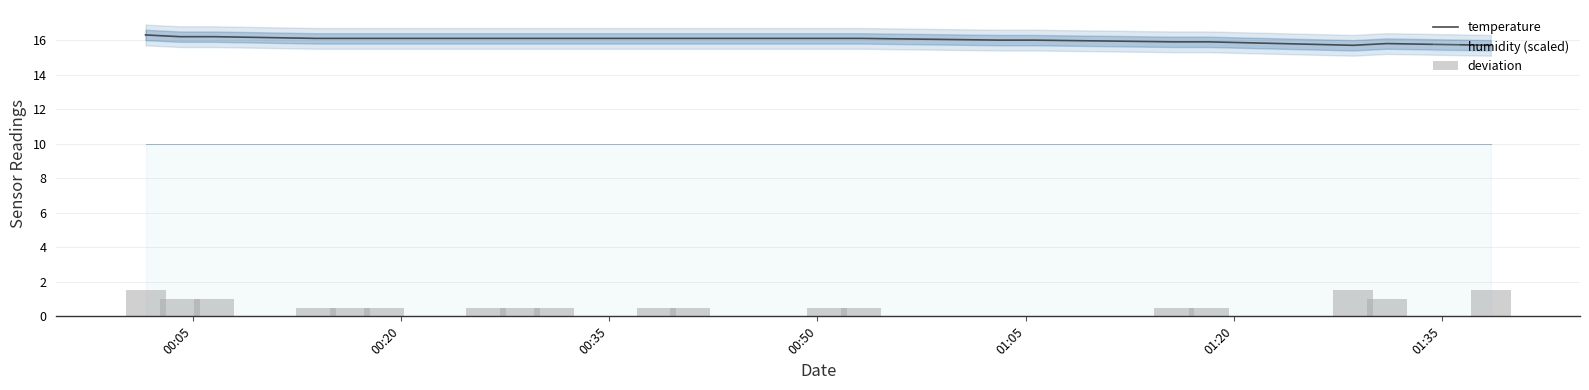

Are the bars grouped side by side (vs. stacked)?

Yes